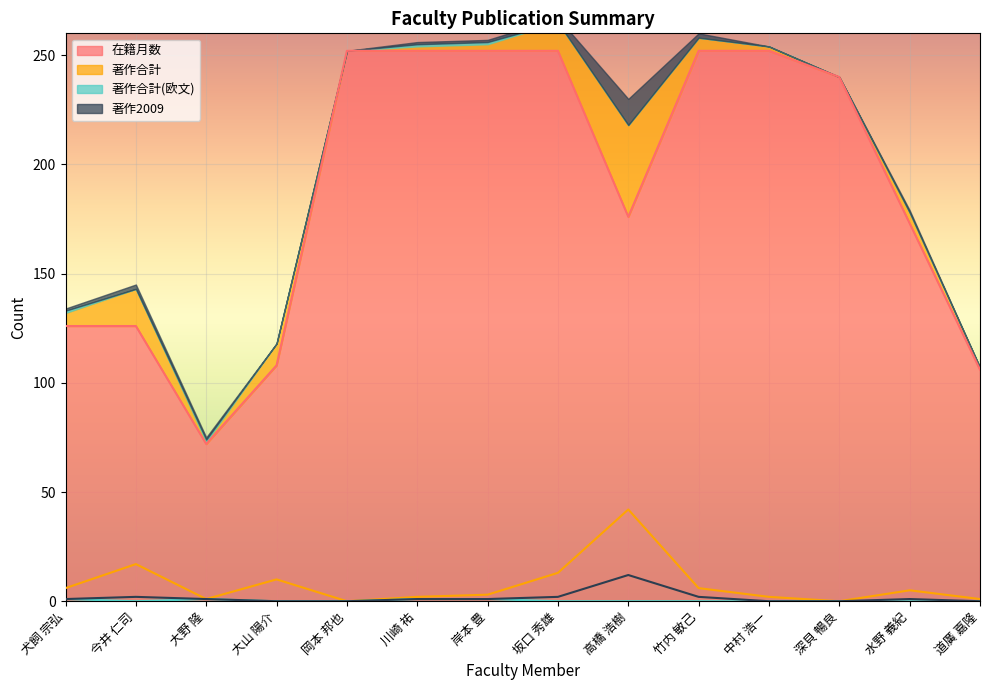

True or false: 著作合計(欧文) and 在籍月数 cross at least once.

False